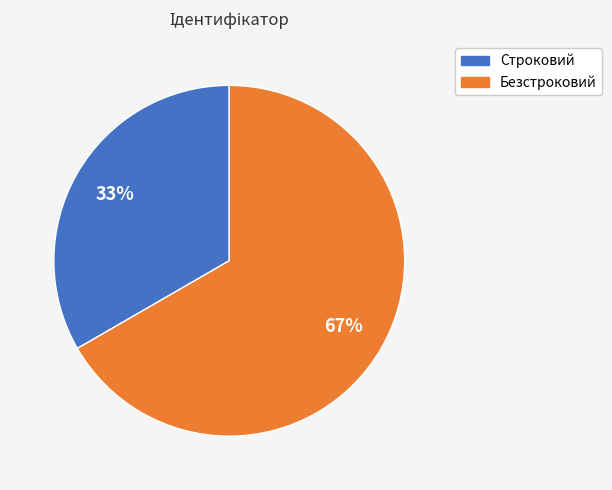

What is the majority slice?

Безстроковий